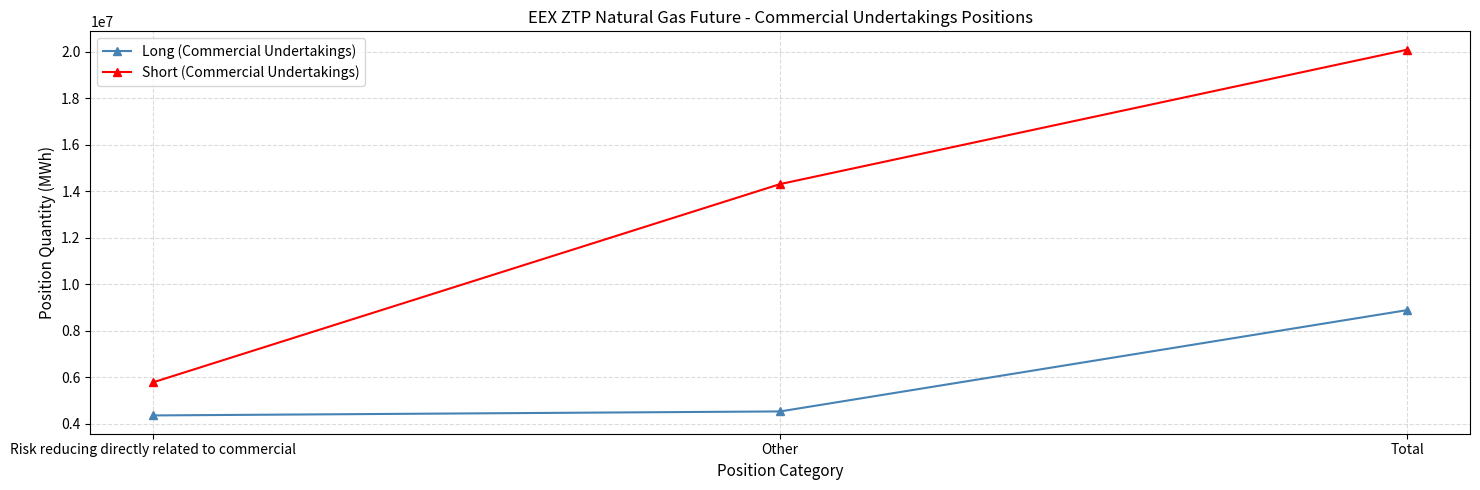

Does the chart display data point markers on the line(s)?

Yes